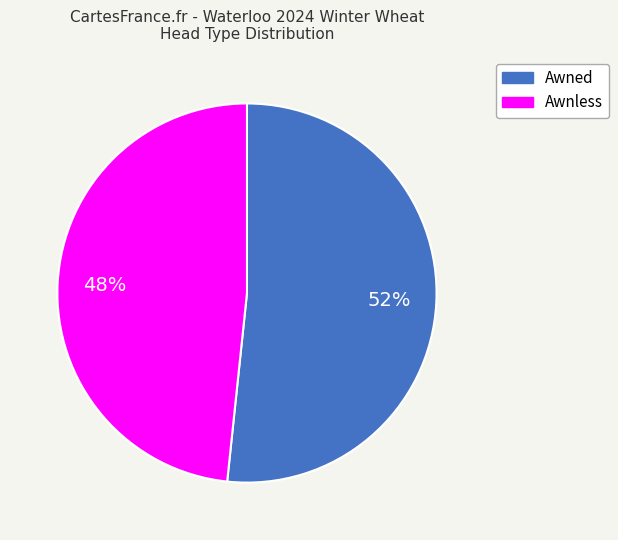

What is the smallest slice in the pie chart?

Awnless